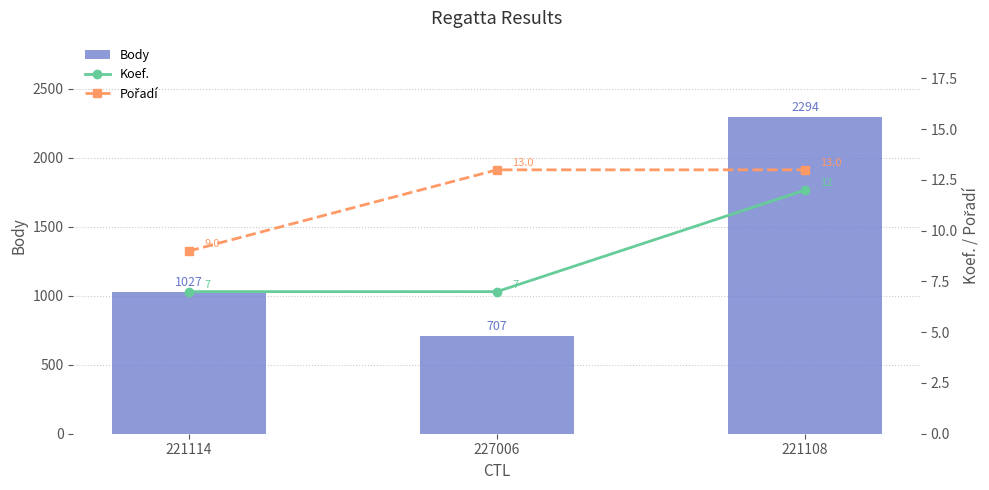

What is the difference between the maximum and second lowest values in the Body series?

1267